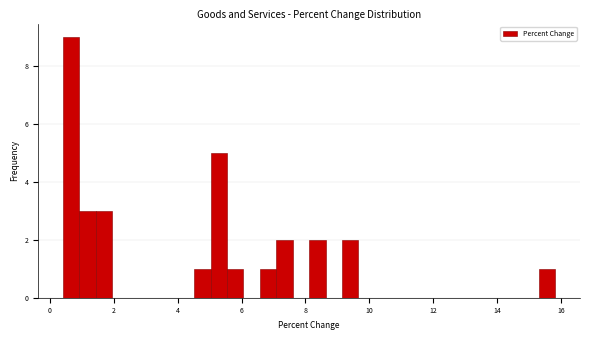

Read against the x-axis, roughly where is the centre of the tallest bar?

0.6